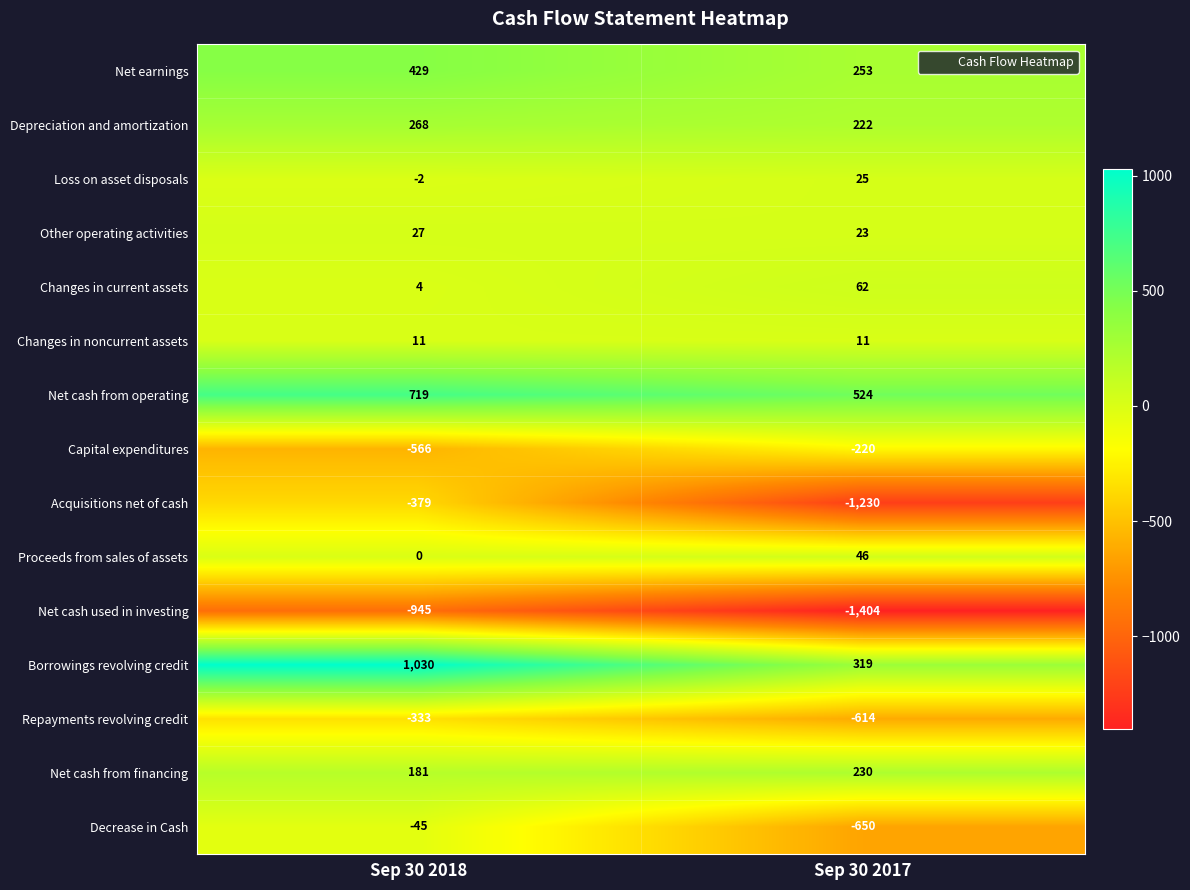

Which series has the widest spread of values?

Acquisitions net of cash